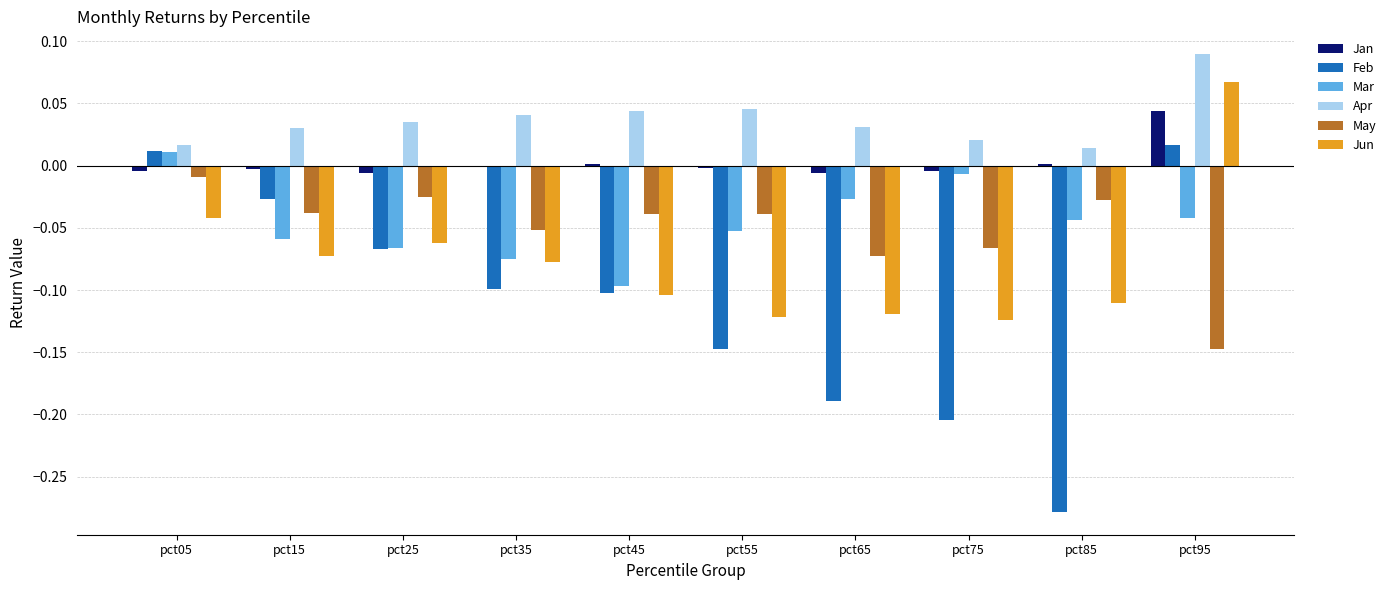

Is it true that May equals -0.0 at pct85?

True